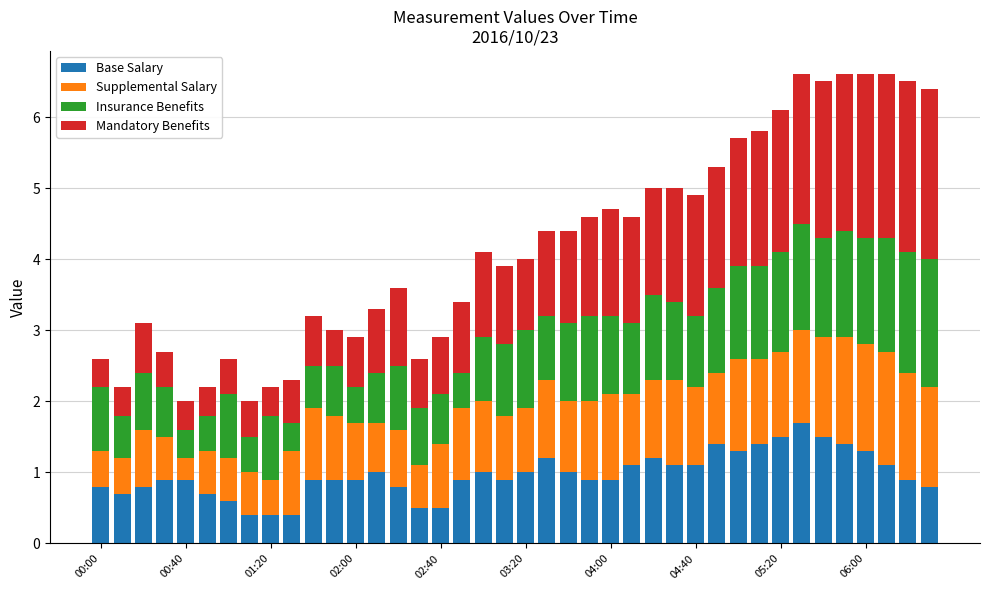

What is the difference between the maximum and second lowest values in the Base Salary series?

1.3